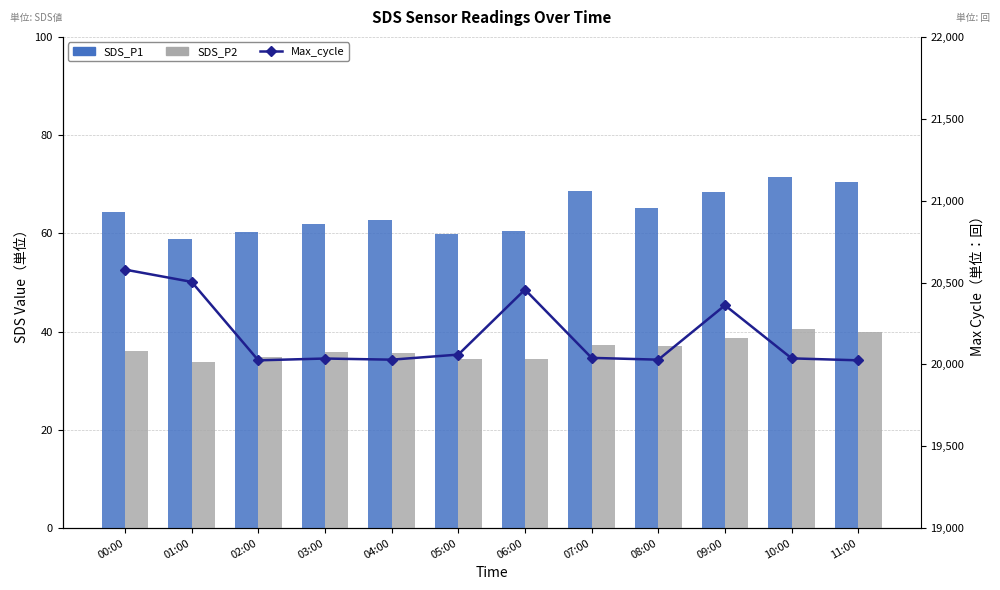

What position from the right is 01:00?

11